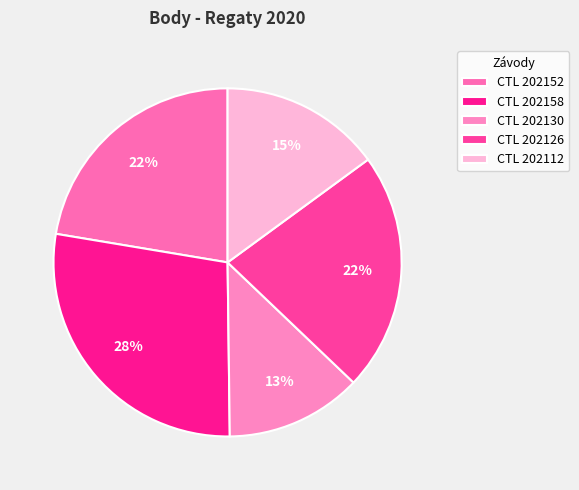

To the nearest percent, what is the difference between the largest and smallest slice percentages?

15%